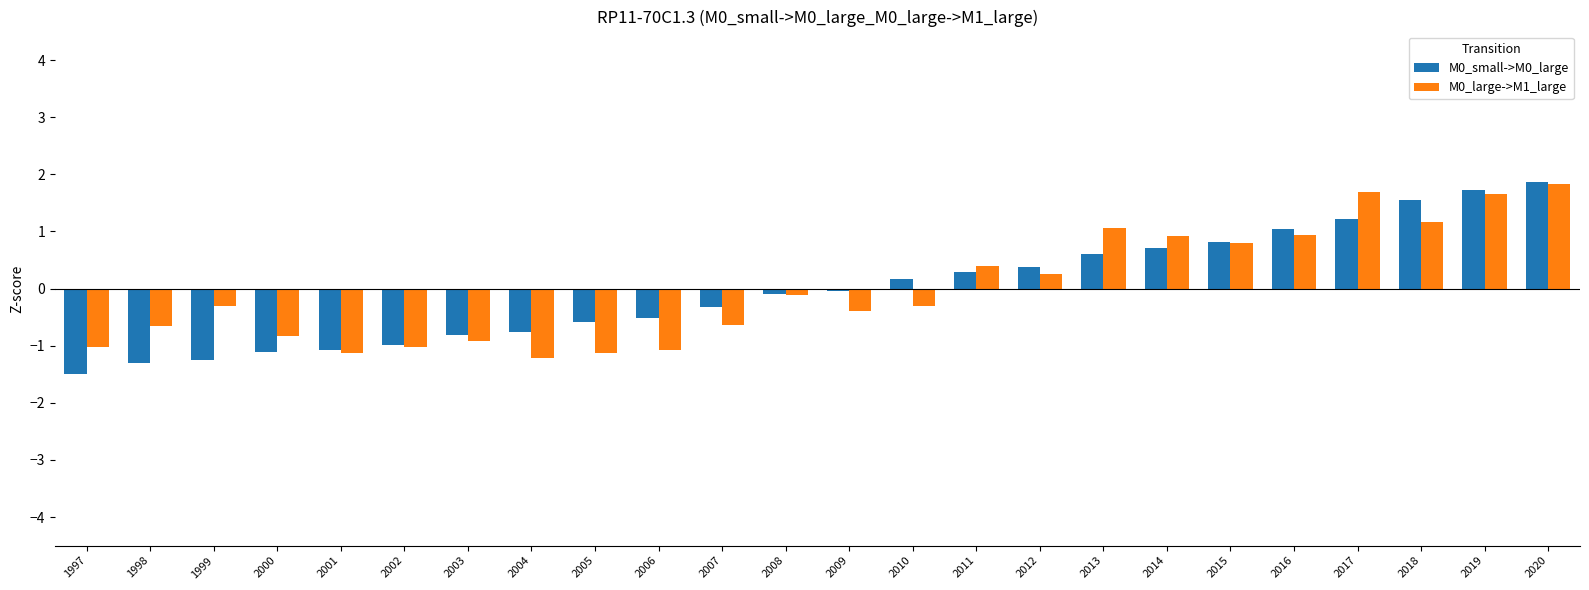

What is the spread (max minus min) of values at 2003?

0.1